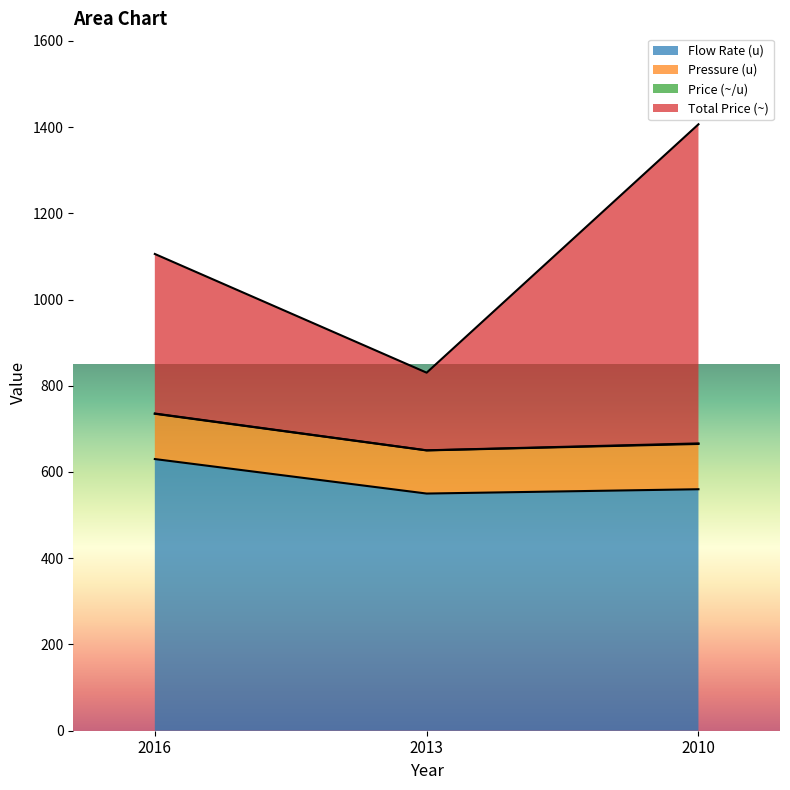

What is the spread (max minus min) of values at 2013?

280.3